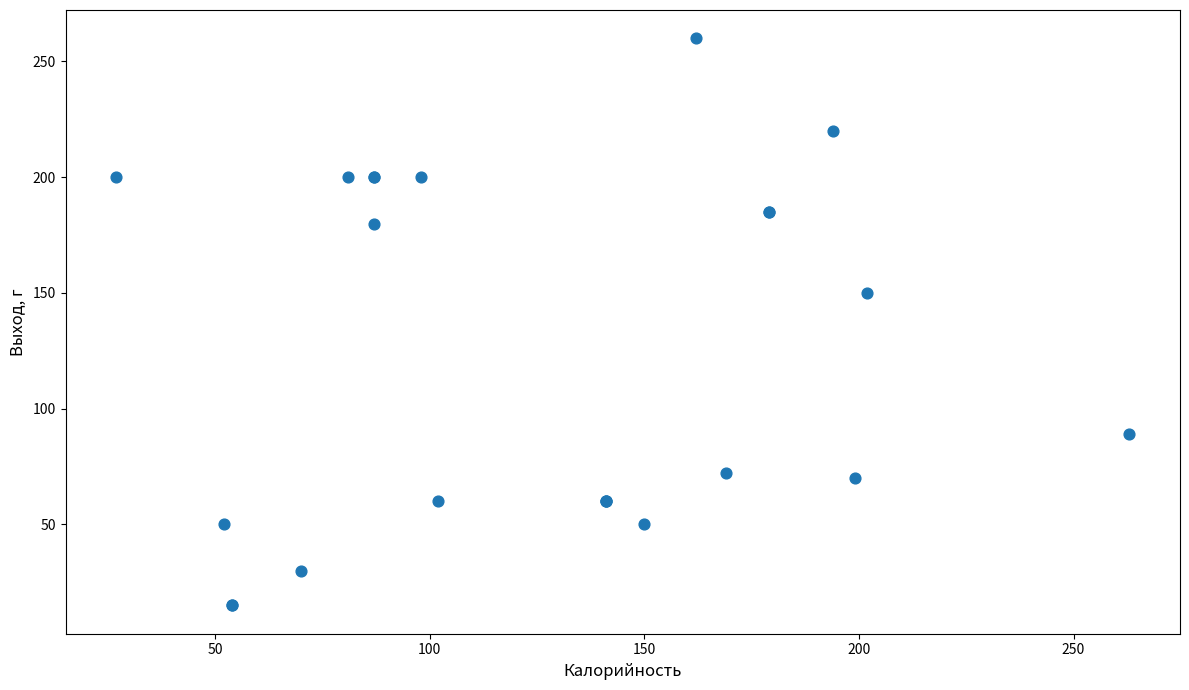

What Y value in the scatter plot is closest to 137?

150